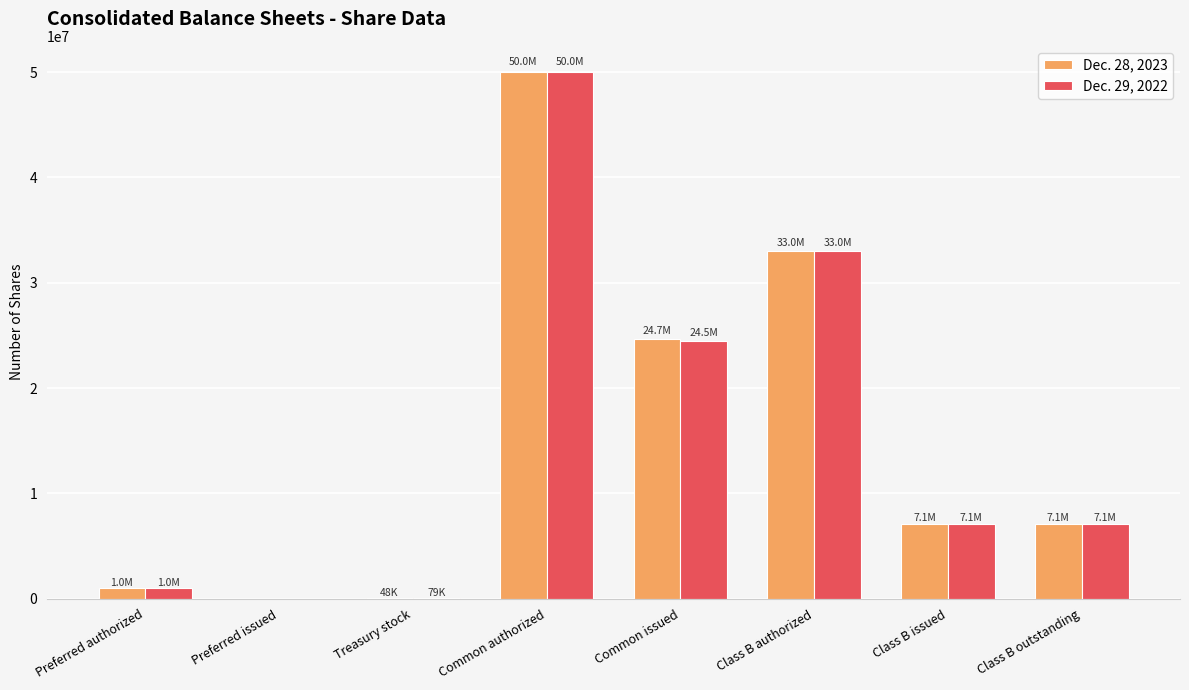

What is the sum of the Dec. 28, 2023 values at Class B outstanding and Common issued?

31769958